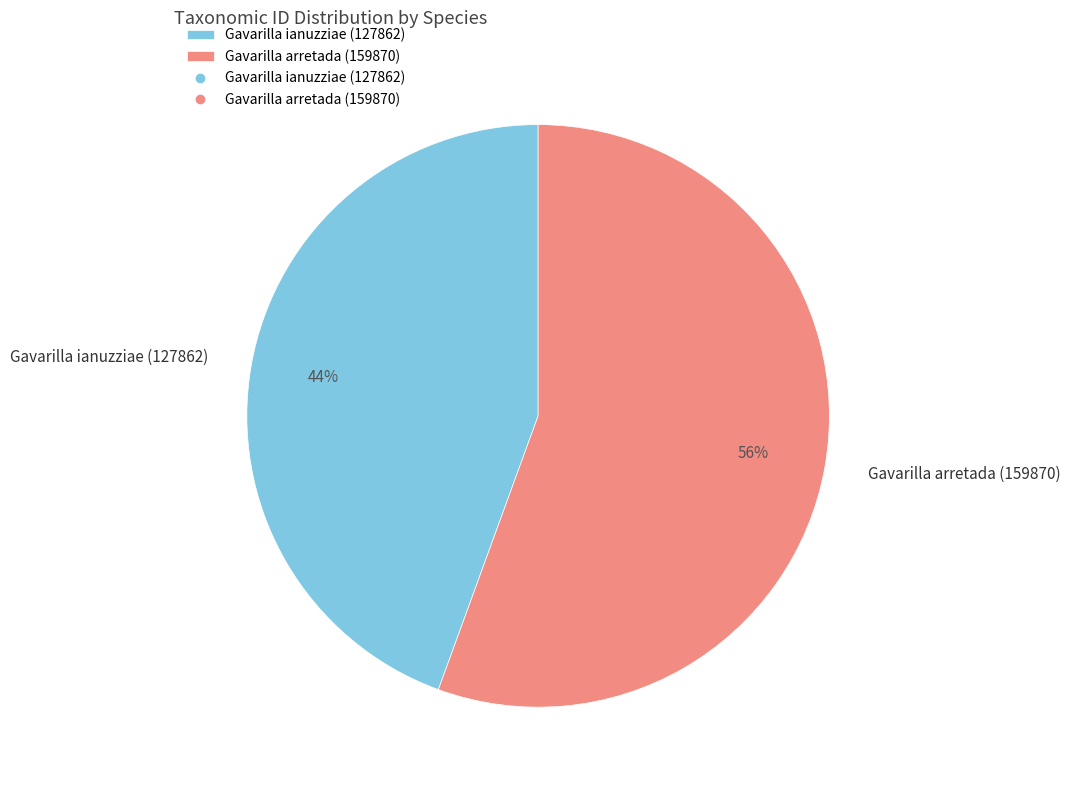

The Gavarilla arretada (159870) slice represents 67% of the pie. True or false?

False